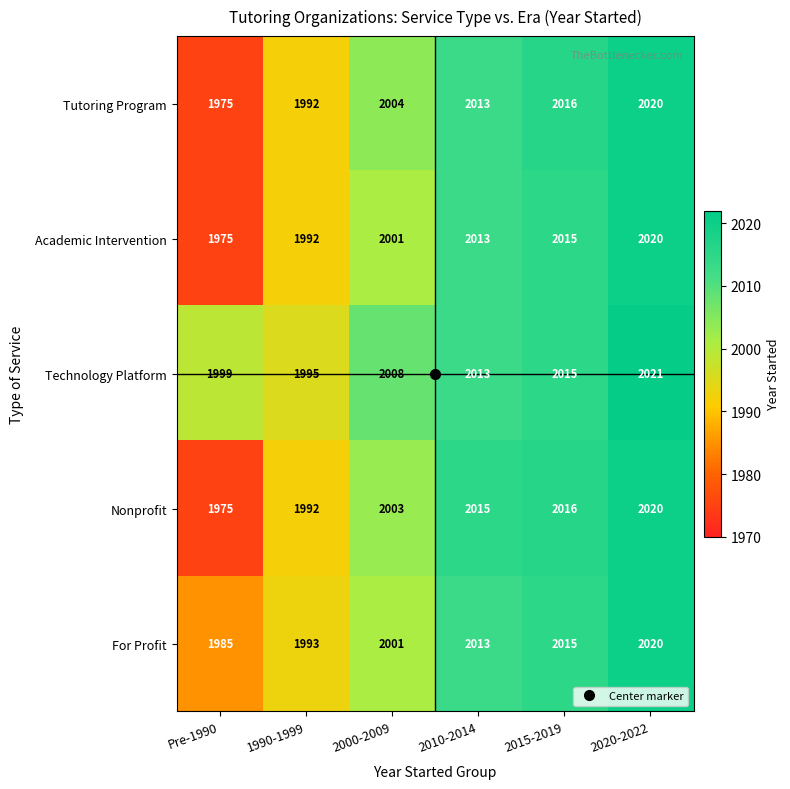

What is the difference between the highest and lowest values at Pre-1990?

24